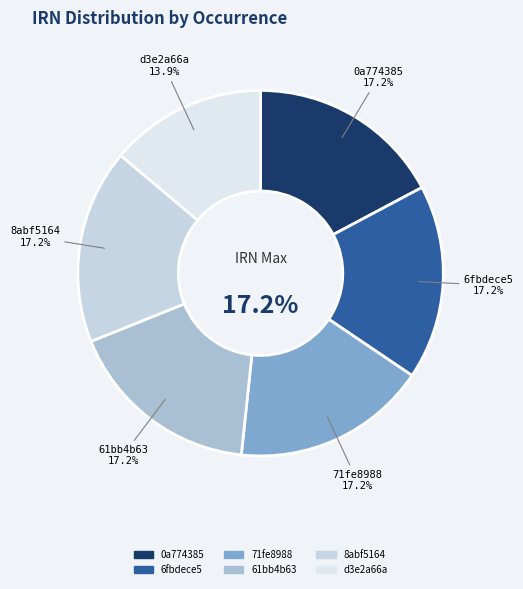

To the nearest percent, what portion does 71fe8988 represent?

17%